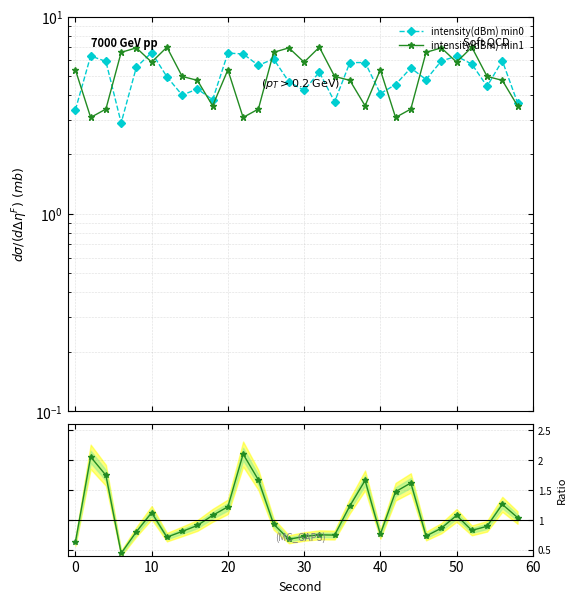

In intensity(dBm) min0, how many points are higher than both neighbors (excluding endpoints)?

10